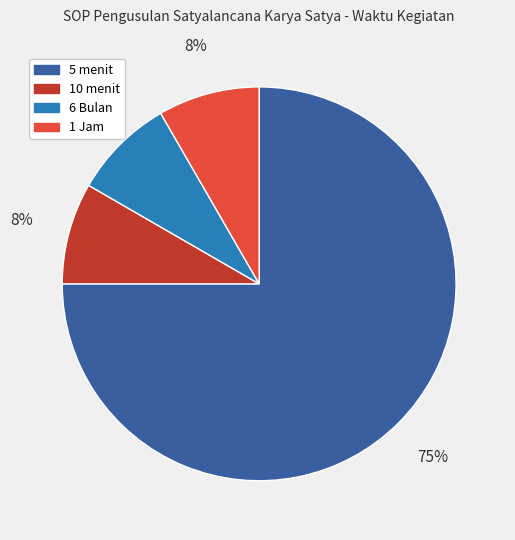

What is the largest slice in the pie chart?

5 menit